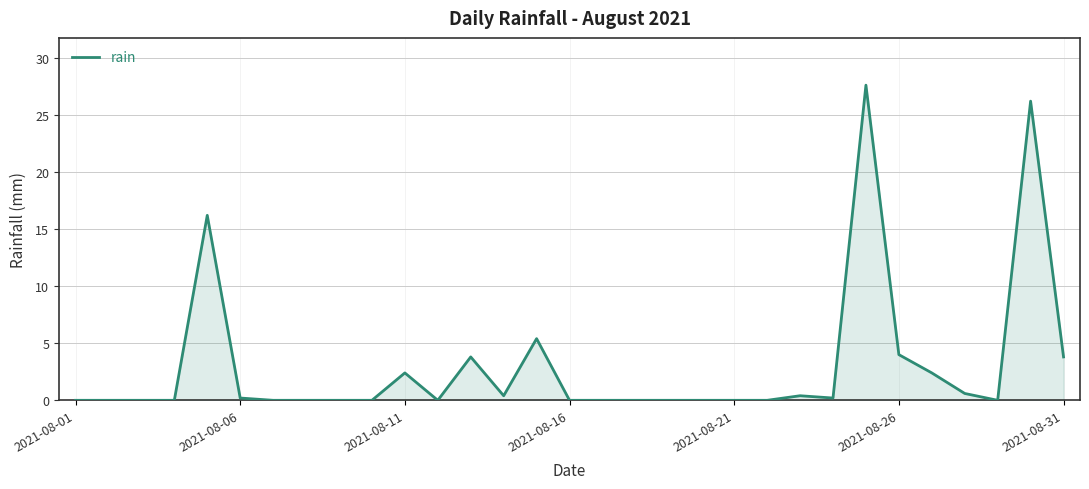

What is the difference between the maximum and minimum values?

27.6